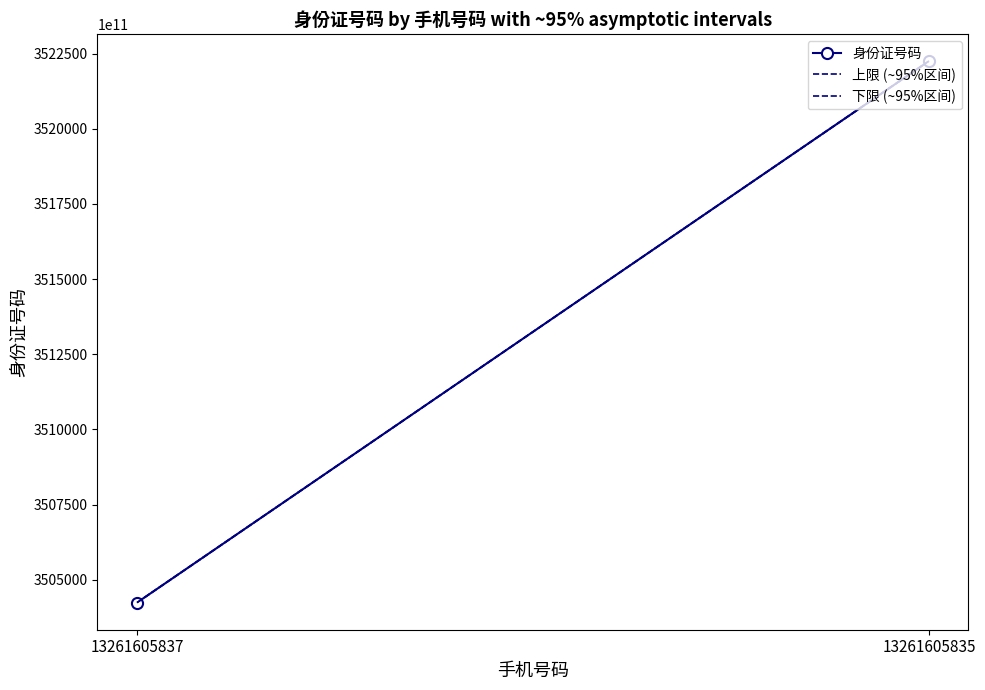

What is the average value of the 上限 (~95%区间) series?

351324798303596864